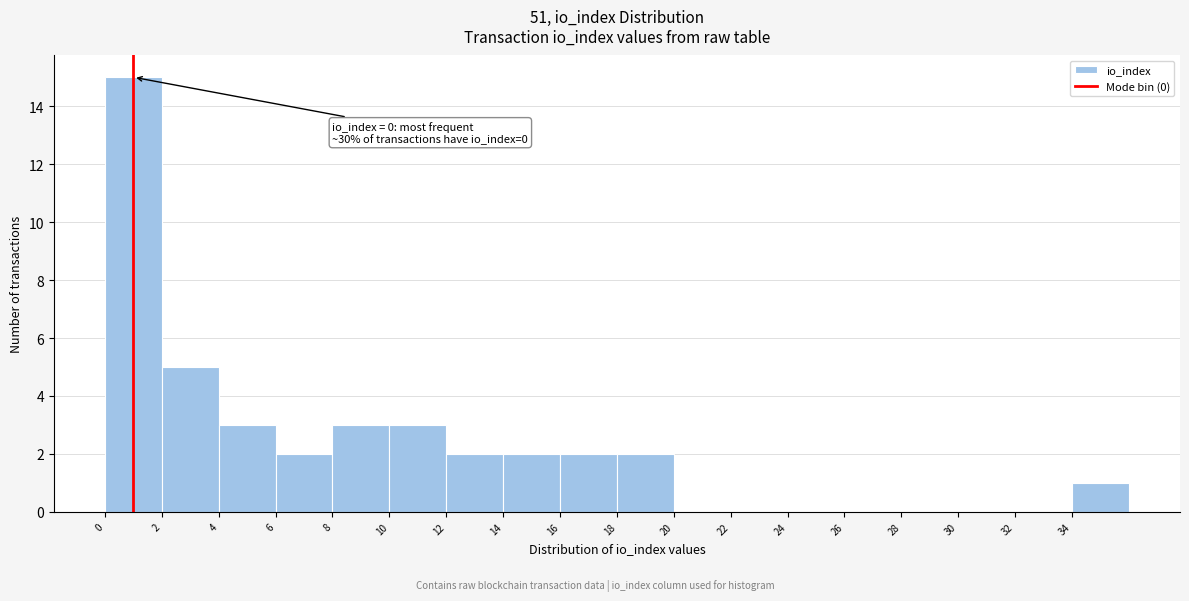

Which range on the x-axis has the tallest bar?

0 to 2